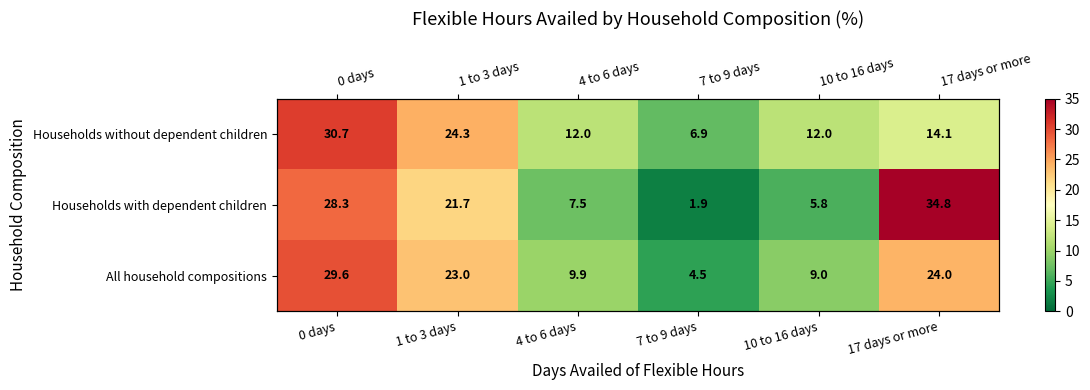

Where does the Households with dependent children series first go above 21?

0 days